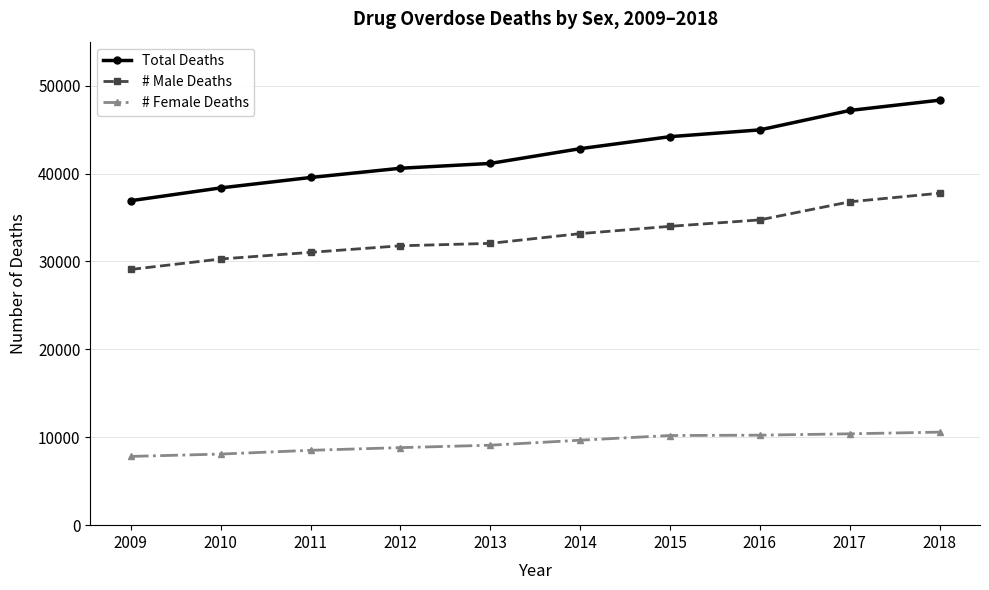

What is the maximum value for # Female Deaths?

10583